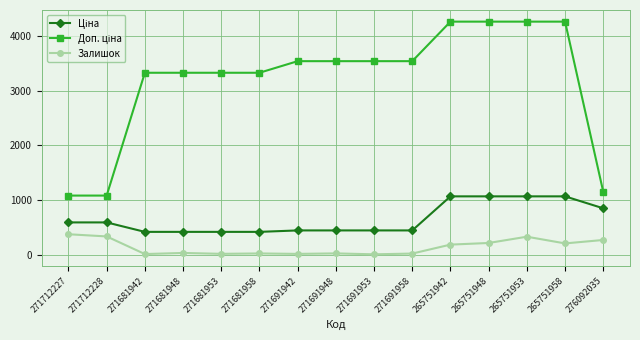

What is the minimum value shown in the chart?

5.0